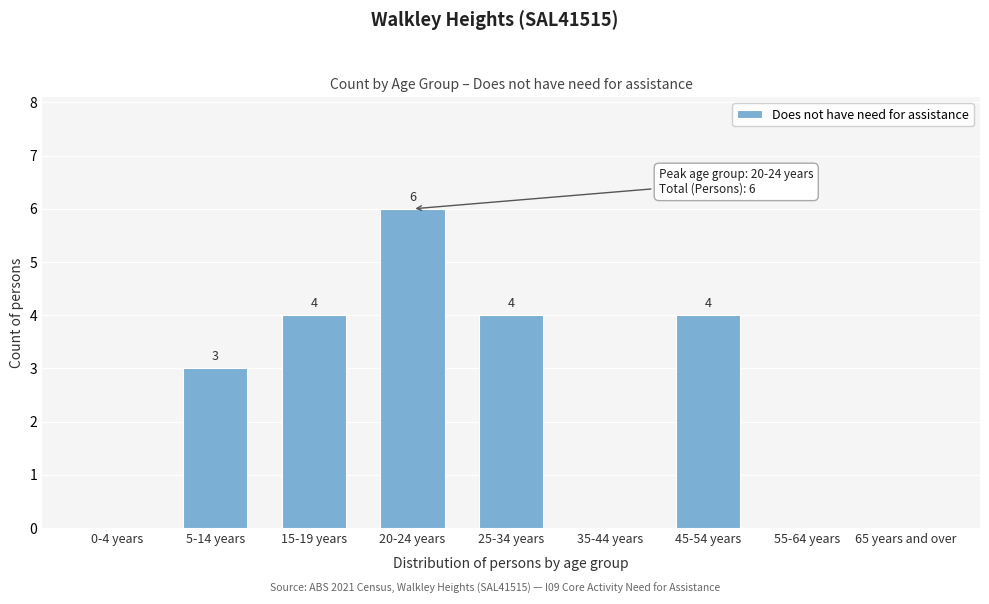

Reading right to left, what are all the values shown in this chart?

65 years and over=0	55-64 years=0	45-54 years=4	35-44 years=0	25-34 years=4	20-24 years=6	15-19 years=4	5-14 years=3	0-4 years=0